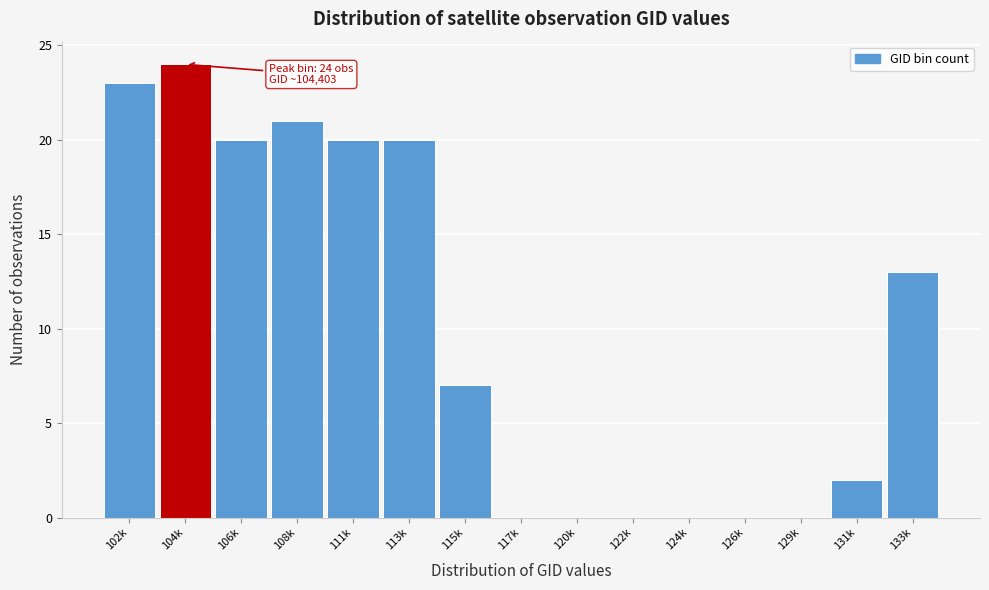

Reading left to right, list all the values displayed in this chart.

102k=23	104k=24	106k=20	108k=21	111k=20	113k=20	115k=7	117k=0	120k=0	122k=0	124k=0	126k=0	129k=0	131k=2	133k=13